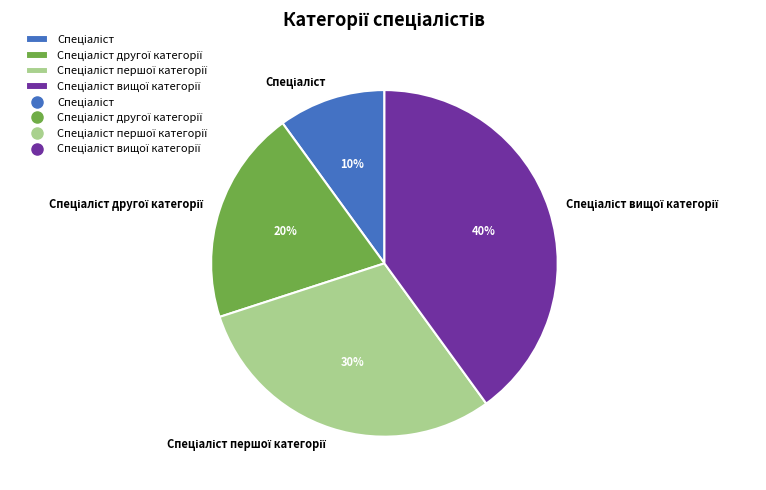

Does any single category account for the majority?

No